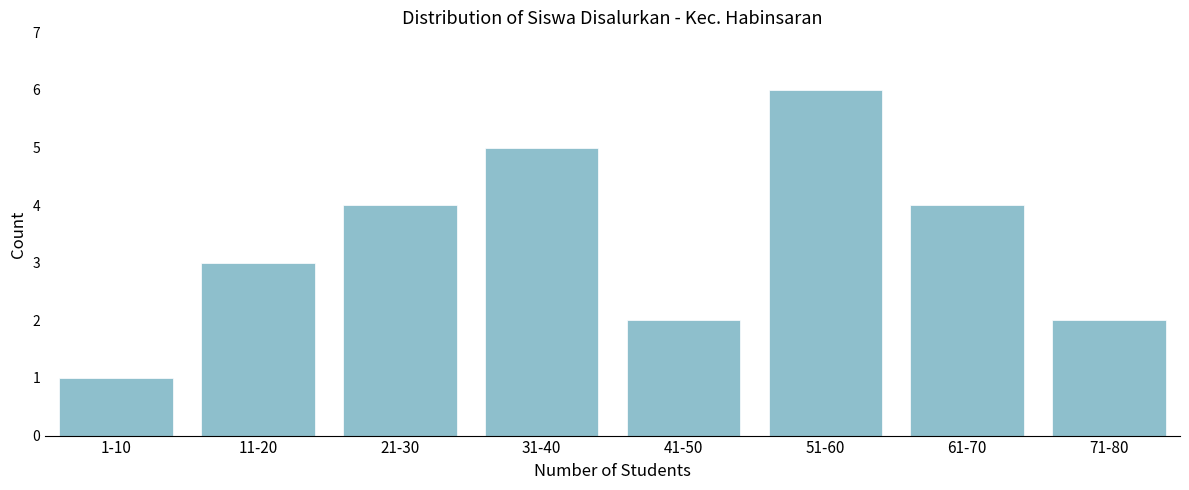

Reading left to right, list all the values displayed in this chart.

1-10=1	11-20=3	21-30=4	31-40=5	41-50=2	51-60=6	61-70=4	71-80=2